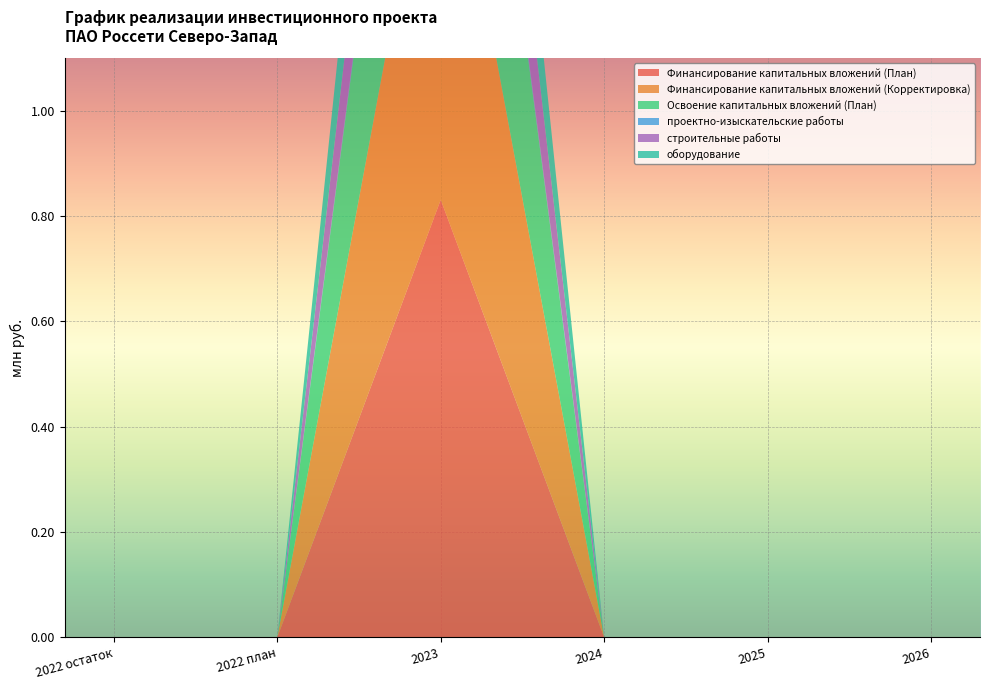

Reading left to right, transcribe all the data shown in this chart.

Финансирование капитальных вложений (План): 2022 остаток=0.0	2022 план=0.0	2023=0.8	2024=0.0	2025=0.0	2026=0.0
Финансирование капитальных вложений (Корректировка): 2022 остаток=0.0	2022 план=0.0	2023=0.8	2024=0.0	2025=0.0	2026=0.0
Освоение капитальных вложений (План): 2022 остаток=0.0	2022 план=0.0	2023=0.7	2024=0.0	2025=0.0	2026=0.0
проектно-изыскательские работы: 2022 остаток=0.0	2022 план=0.0	2023=0.0	2024=0.0	2025=0.0	2026=0.0
строительные работы: 2022 остаток=0.0	2022 план=0.0	2023=0.3	2024=0.0	2025=0.0	2026=0.0
оборудование: 2022 остаток=0.0	2022 план=0.0	2023=0.3	2024=0.0	2025=0.0	2026=0.0